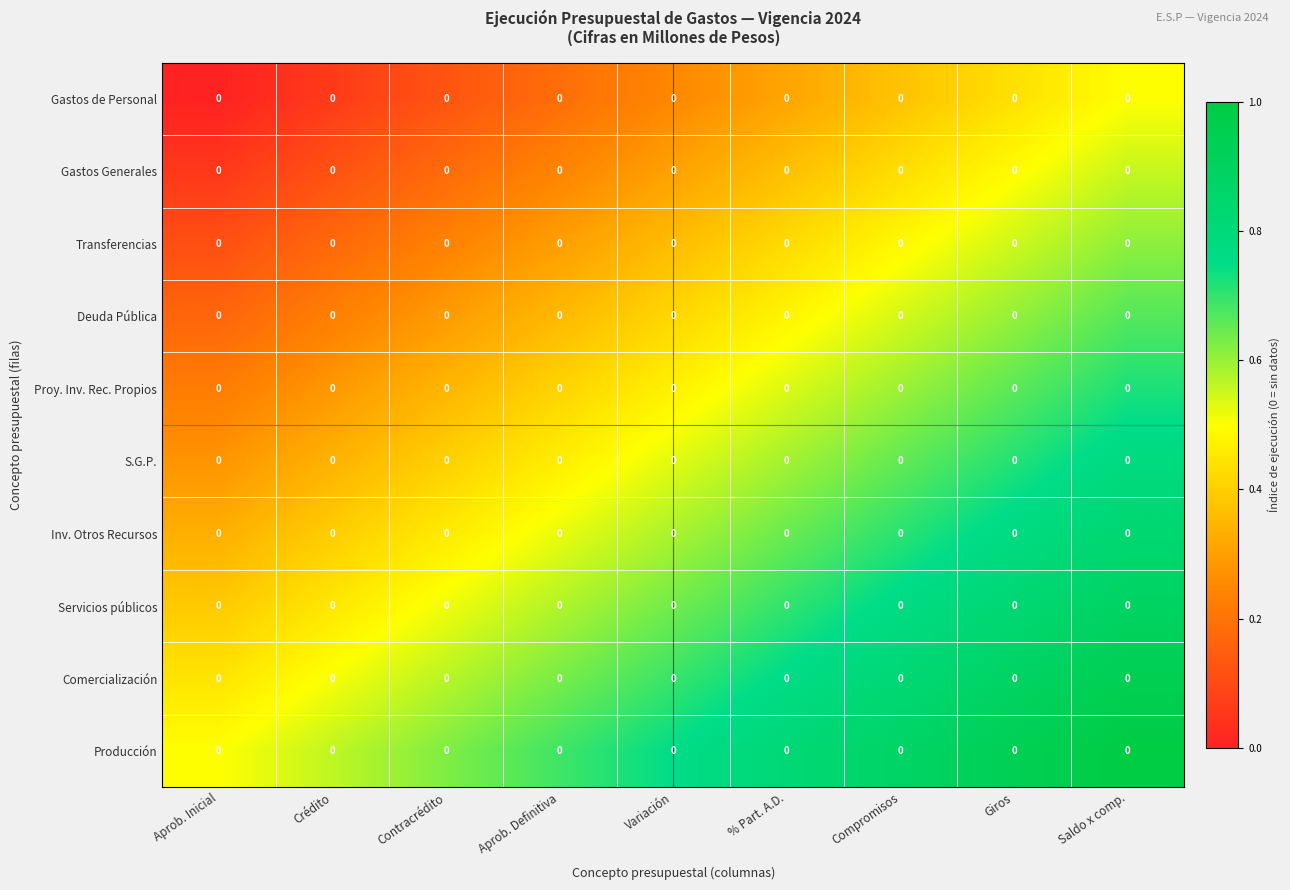

Reading left to right, what are all the values shown in this chart?

Gastos de Personal: Aprob. Inicial=0.0	Crédito=0.0	Contracrédito=0.0	Aprob. Definitiva=0.0	Variación=0.0	% Part. A.D.=0.0	Compromisos=0.0	Giros=0.0	Saldo x comp.=0.0
Gastos Generales: Aprob. Inicial=0.0	Crédito=0.0	Contracrédito=0.0	Aprob. Definitiva=0.0	Variación=0.0	% Part. A.D.=0.0	Compromisos=0.0	Giros=0.0	Saldo x comp.=0.0
Transferencias: Aprob. Inicial=0.0	Crédito=0.0	Contracrédito=0.0	Aprob. Definitiva=0.0	Variación=0.0	% Part. A.D.=0.0	Compromisos=0.0	Giros=0.0	Saldo x comp.=0.0
Deuda Pública: Aprob. Inicial=0.0	Crédito=0.0	Contracrédito=0.0	Aprob. Definitiva=0.0	Variación=0.0	% Part. A.D.=0.0	Compromisos=0.0	Giros=0.0	Saldo x comp.=0.0
Proy. Inv. Rec. Propios: Aprob. Inicial=0.0	Crédito=0.0	Contracrédito=0.0	Aprob. Definitiva=0.0	Variación=0.0	% Part. A.D.=0.0	Compromisos=0.0	Giros=0.0	Saldo x comp.=0.0
S.G.P.: Aprob. Inicial=0.0	Crédito=0.0	Contracrédito=0.0	Aprob. Definitiva=0.0	Variación=0.0	% Part. A.D.=0.0	Compromisos=0.0	Giros=0.0	Saldo x comp.=0.0
Inv. Otros Recursos: Aprob. Inicial=0.0	Crédito=0.0	Contracrédito=0.0	Aprob. Definitiva=0.0	Variación=0.0	% Part. A.D.=0.0	Compromisos=0.0	Giros=0.0	Saldo x comp.=0.0
Servicios públicos: Aprob. Inicial=0.0	Crédito=0.0	Contracrédito=0.0	Aprob. Definitiva=0.0	Variación=0.0	% Part. A.D.=0.0	Compromisos=0.0	Giros=0.0	Saldo x comp.=0.0
Comercialización: Aprob. Inicial=0.0	Crédito=0.0	Contracrédito=0.0	Aprob. Definitiva=0.0	Variación=0.0	% Part. A.D.=0.0	Compromisos=0.0	Giros=0.0	Saldo x comp.=0.0
Producción: Aprob. Inicial=0.0	Crédito=0.0	Contracrédito=0.0	Aprob. Definitiva=0.0	Variación=0.0	% Part. A.D.=0.0	Compromisos=0.0	Giros=0.0	Saldo x comp.=0.0